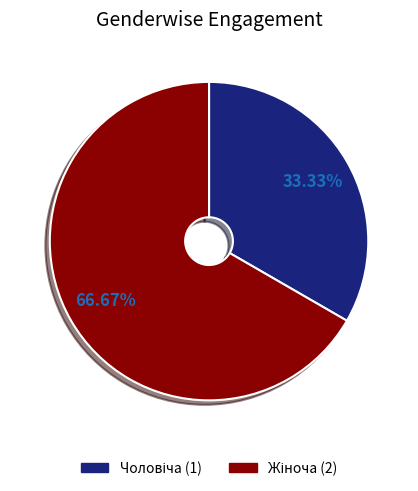

Is there a majority slice in this chart?

Yes